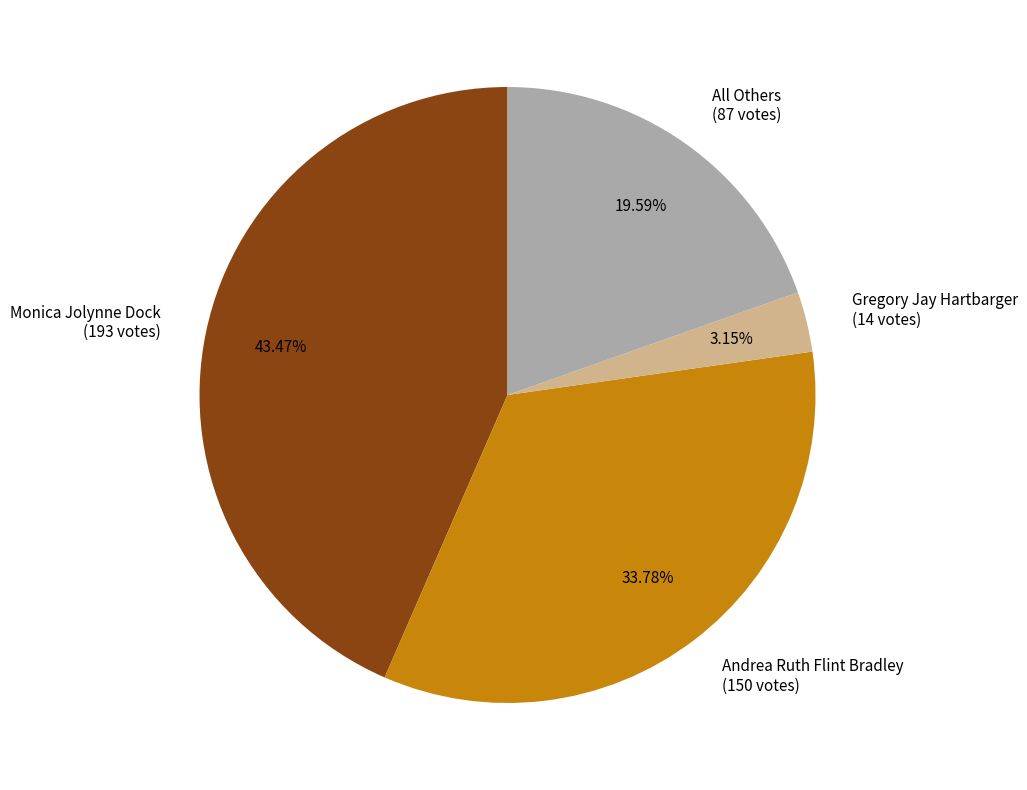

Is it true that Andrea Ruth Flint Bradley is 34% of the pie?

True